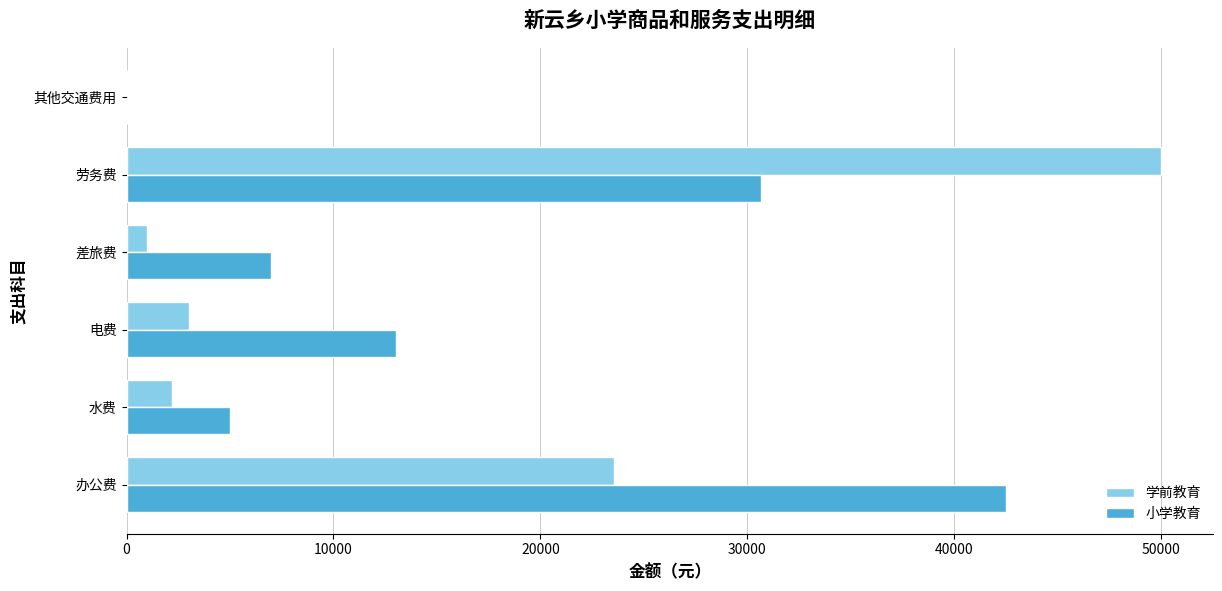

What is the sum of the 小学教育 values at 水费 and 电费?

18000